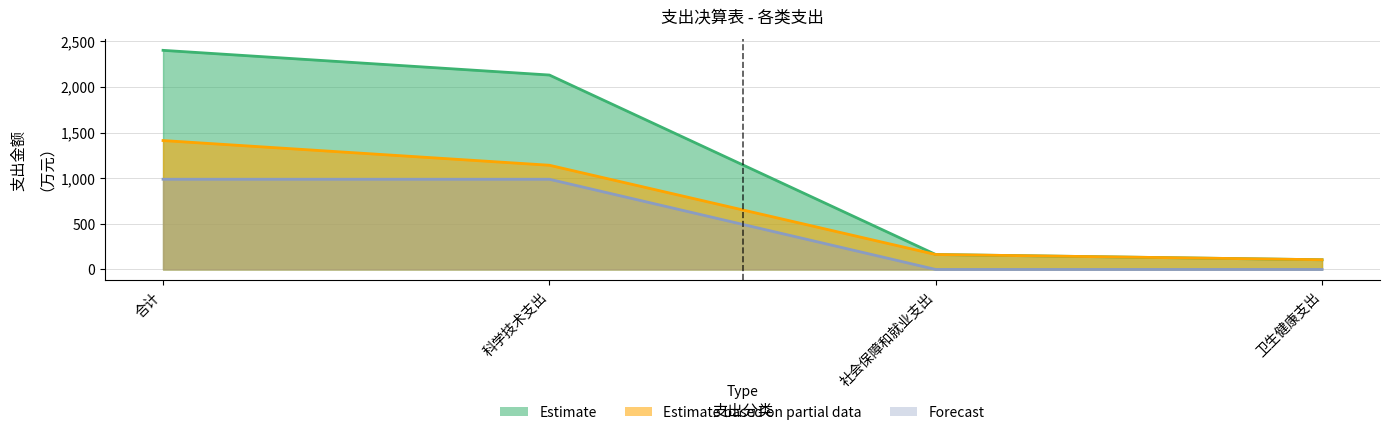

True or false: 项目支出 has more than 1 points higher than both neighbors.

False